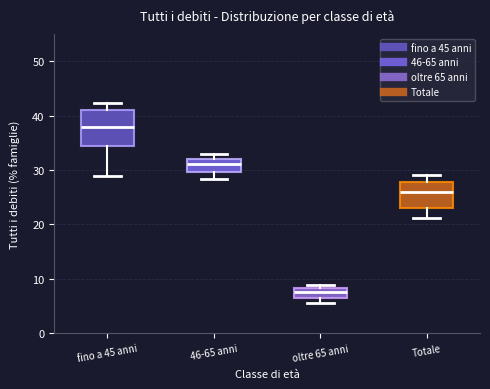

Which box's median line is the lowest?

oltre 65 anni